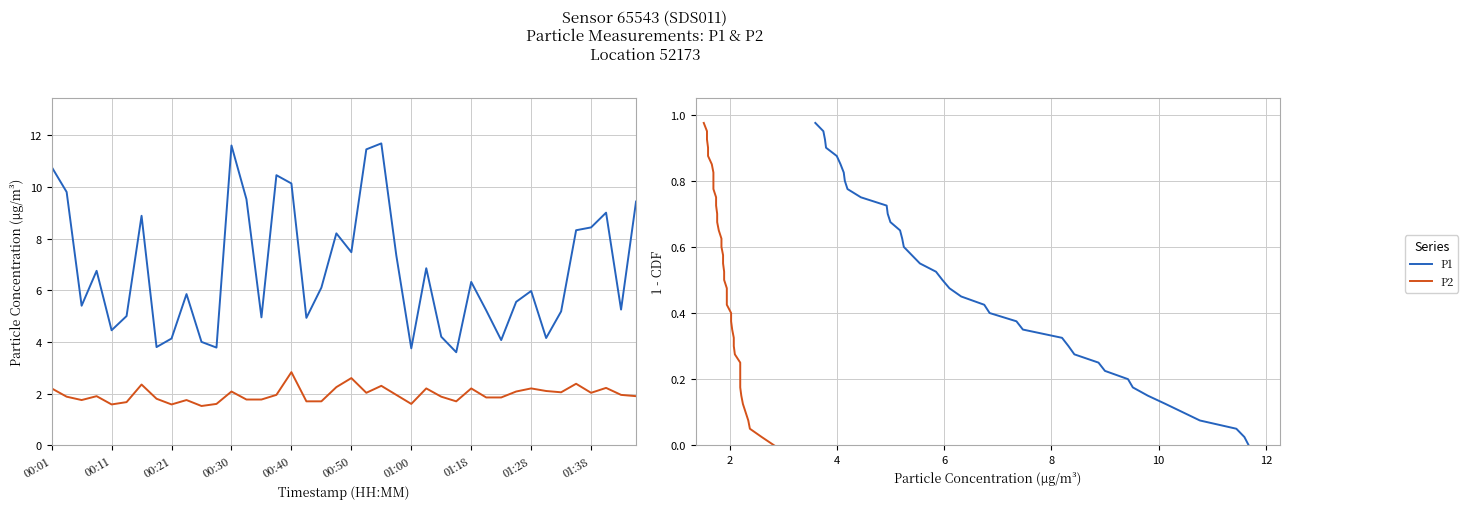

Reading right to left, what are all the values shown in this chart?

P1: 0.0	0.0	0.1	0.1	0.1	0.1	0.2	0.2	0.2	0.2	0.2	0.3	0.3	0.3	0.3	0.4	0.4	0.4	0.4	0.5	0.5	0.5	0.6	0.6	0.6	0.6	0.7	0.7	0.7	0.7	0.8	0.8	0.8	0.8	0.8	0.9	0.9	0.9	0.9	1.0
P2: 0.0	0.0	0.1	0.1	0.1	0.1	0.2	0.2	0.2	0.2	0.2	0.3	0.3	0.3	0.3	0.4	0.4	0.4	0.4	0.5	0.5	0.5	0.6	0.6	0.6	0.6	0.7	0.7	0.7	0.7	0.8	0.8	0.8	0.8	0.8	0.9	0.9	0.9	0.9	1.0